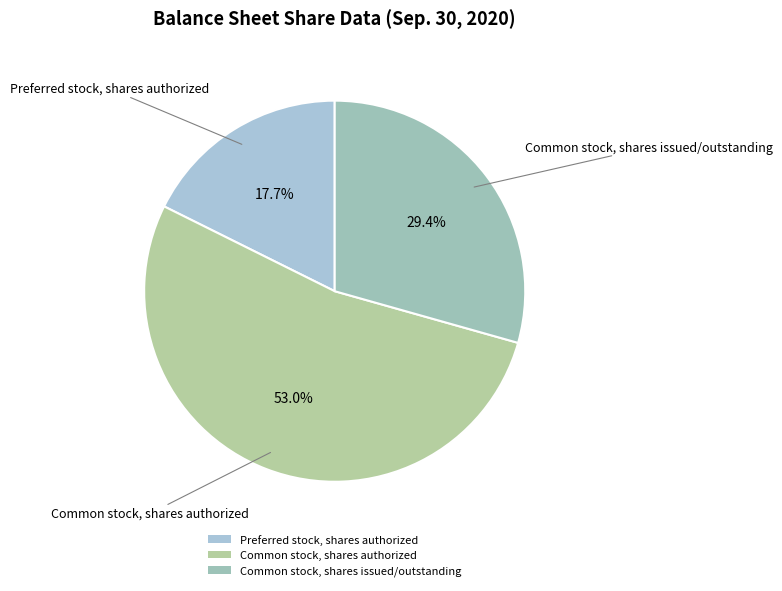

Is there a majority slice in this chart?

Yes